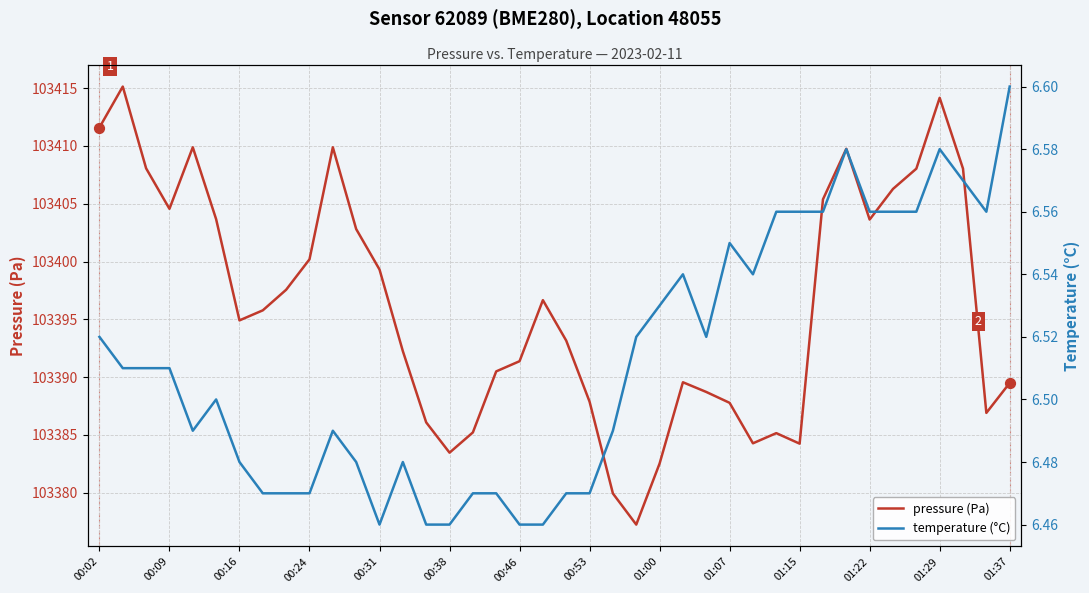

Is it true that pressure (Pa) equals 103414.2 at 01:29?

True